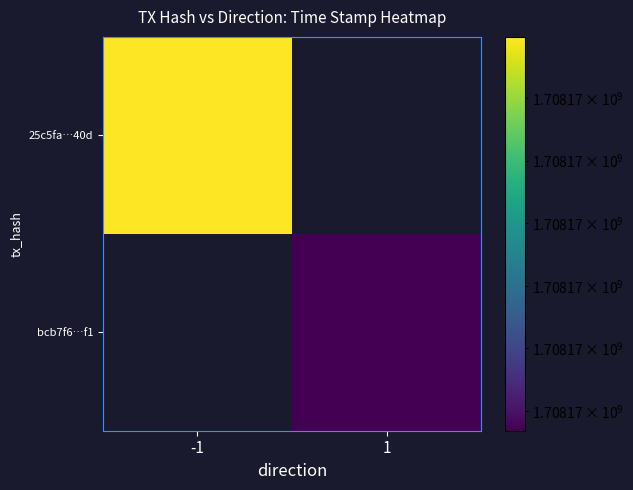

Which category has the highest value in the bcb7f6…f1 series?

-1